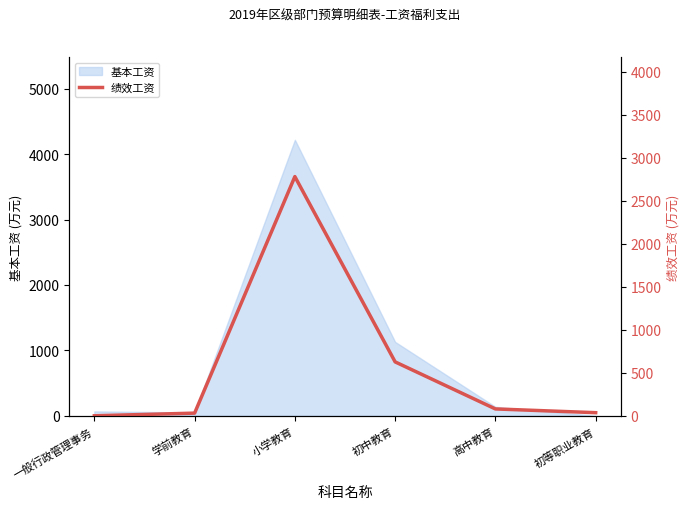

The value at 学前教育 is 30.8. True or false?

True